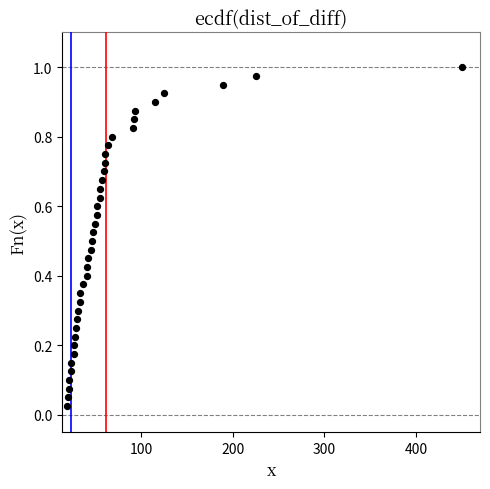

What is the range of X values (max minus min)?

431.0